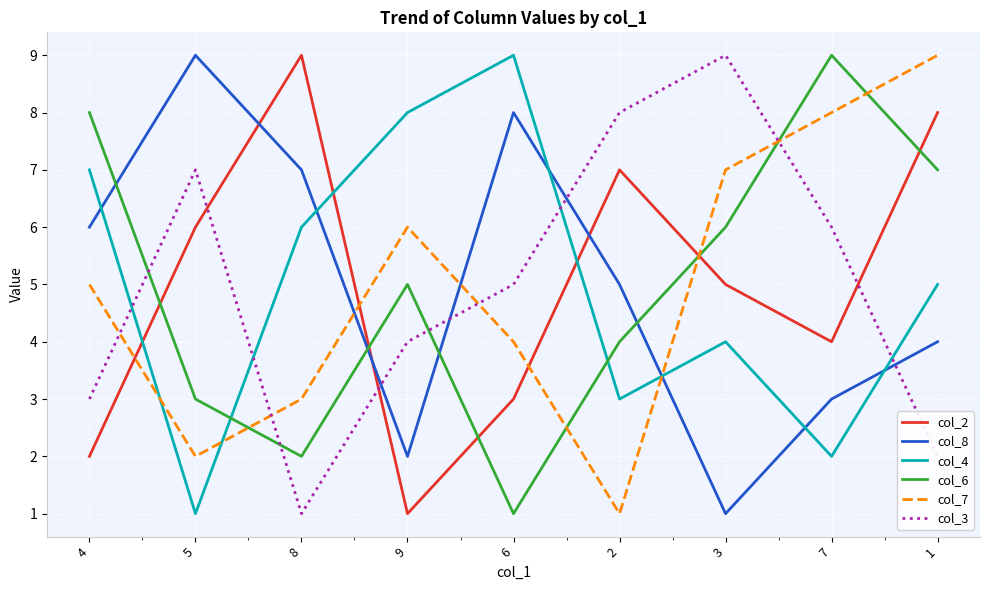

What is the sum of the col_4 values at 7 and 8?

8